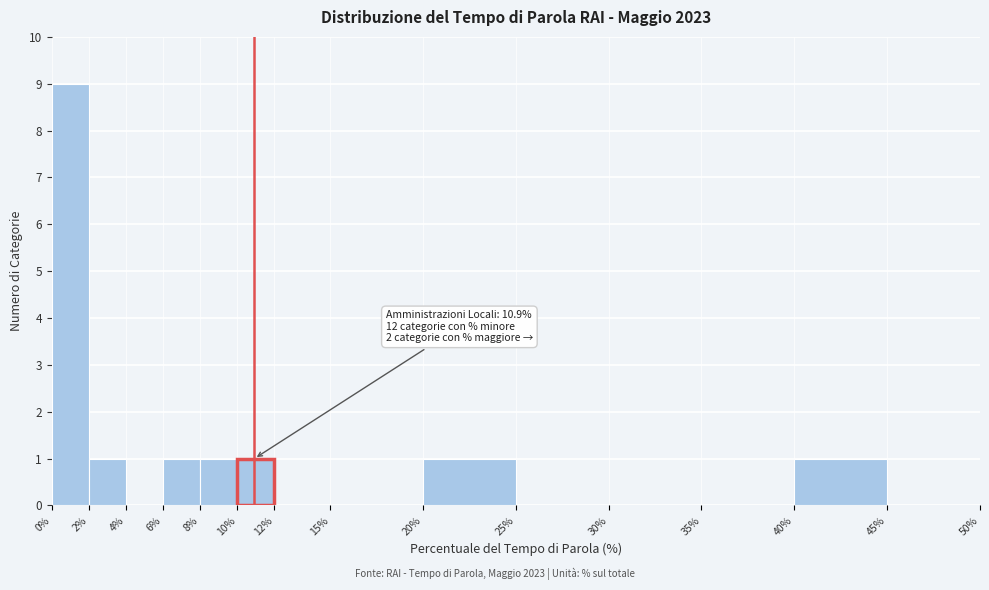

Which range on the x-axis has the tallest bar?

0% to 2%